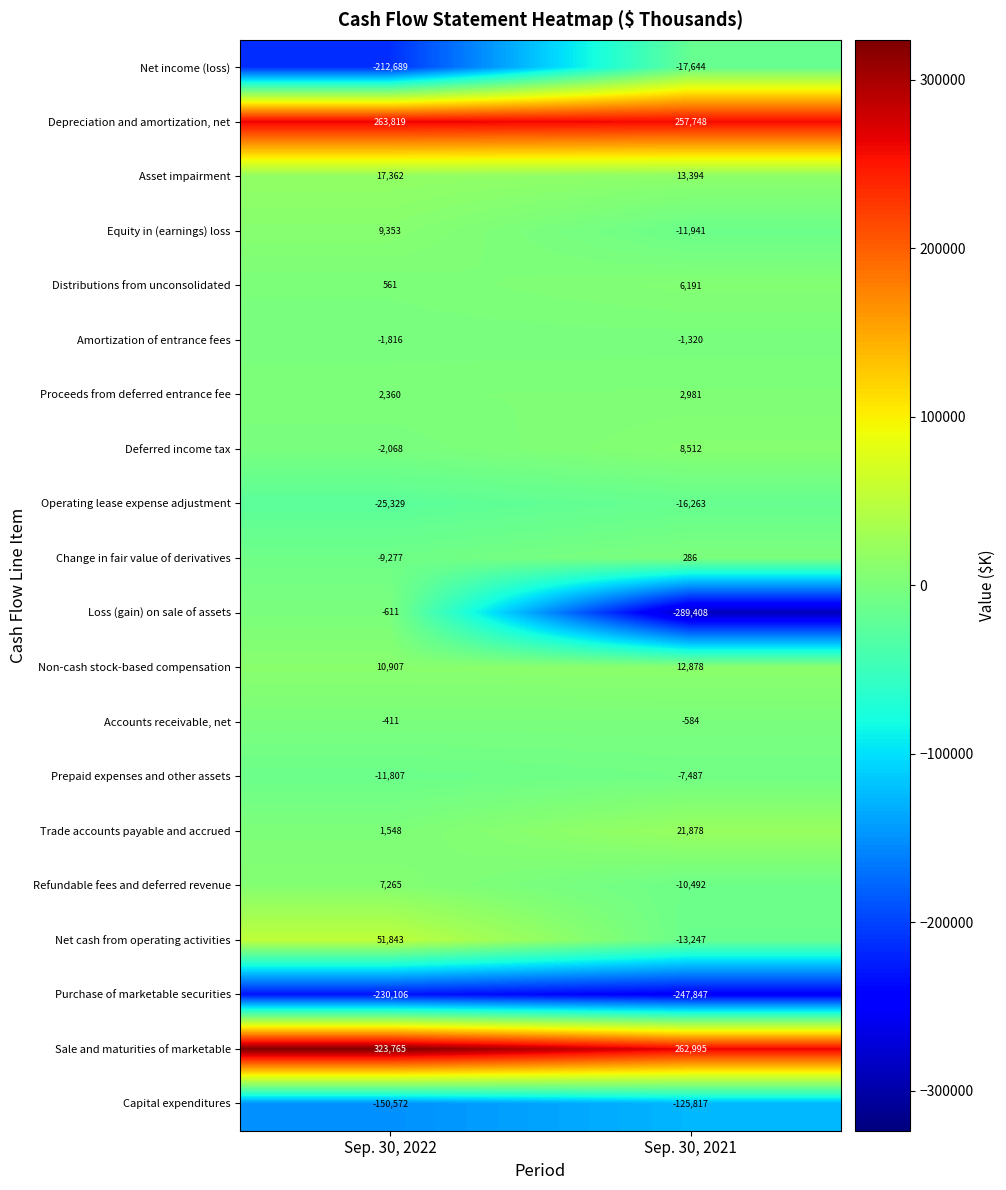

At Sep. 30, 2022, list the series in order from smallest to largest.

Purchase of marketable securities, Net income (loss), Capital expenditures, Operating lease expense adjustment, Prepaid expenses and other assets, Change in fair value of derivatives, Deferred income tax, Amortization of entrance fees, Loss (gain) on sale of assets, Accounts receivable, net, Distributions from unconsolidated, Trade accounts payable and accrued, Proceeds from deferred entrance fee, Refundable fees and deferred revenue, Equity in (earnings) loss, Non-cash stock-based compensation, Asset impairment, Net cash from operating activities, Depreciation and amortization, net, Sale and maturities of marketable